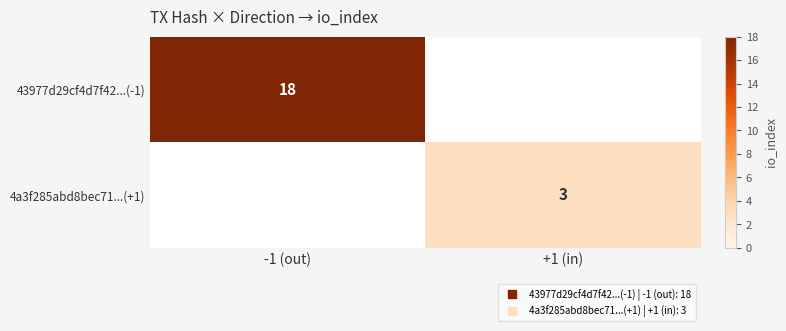

How many series are shown in this chart?

2